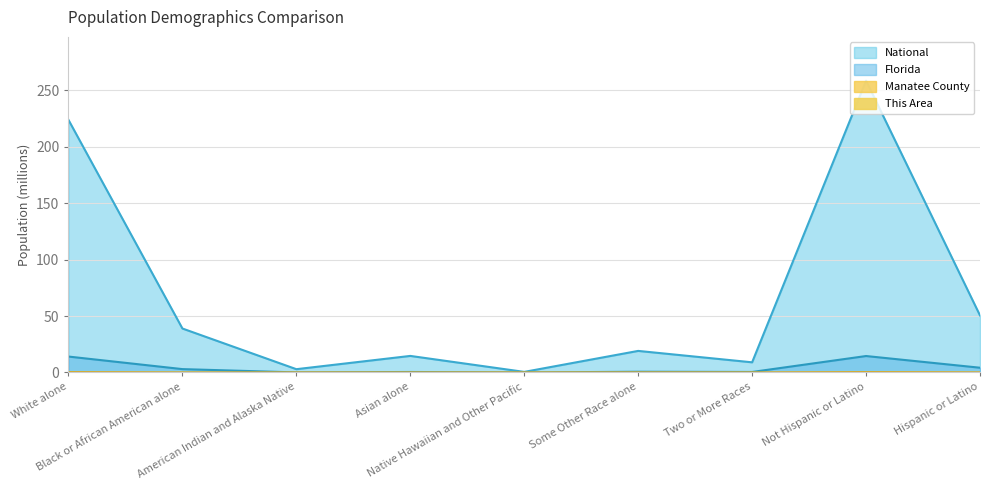

What are all the series names shown in the legend?

This Area, Manatee County, Florida, National